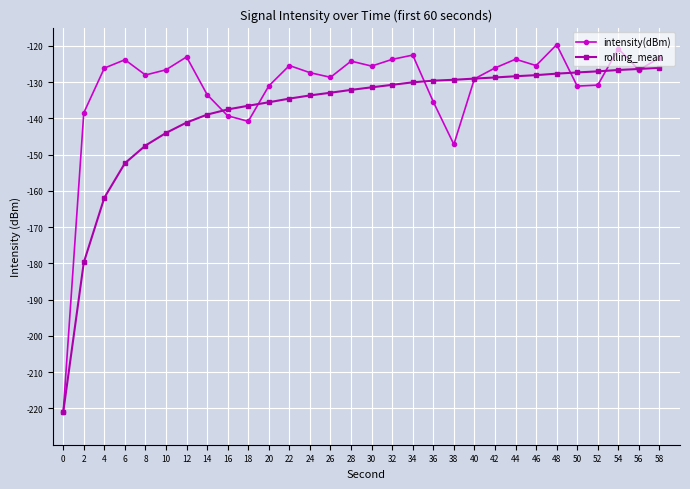

How many data points does each series have?

30